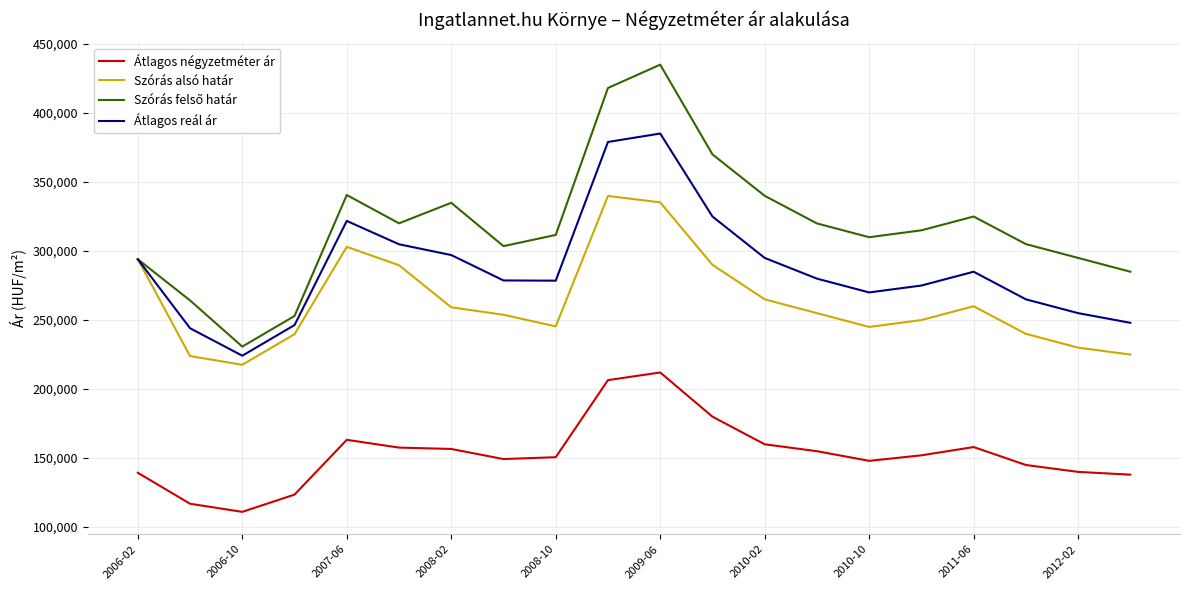

What is the maximum value shown in the chart?

434985